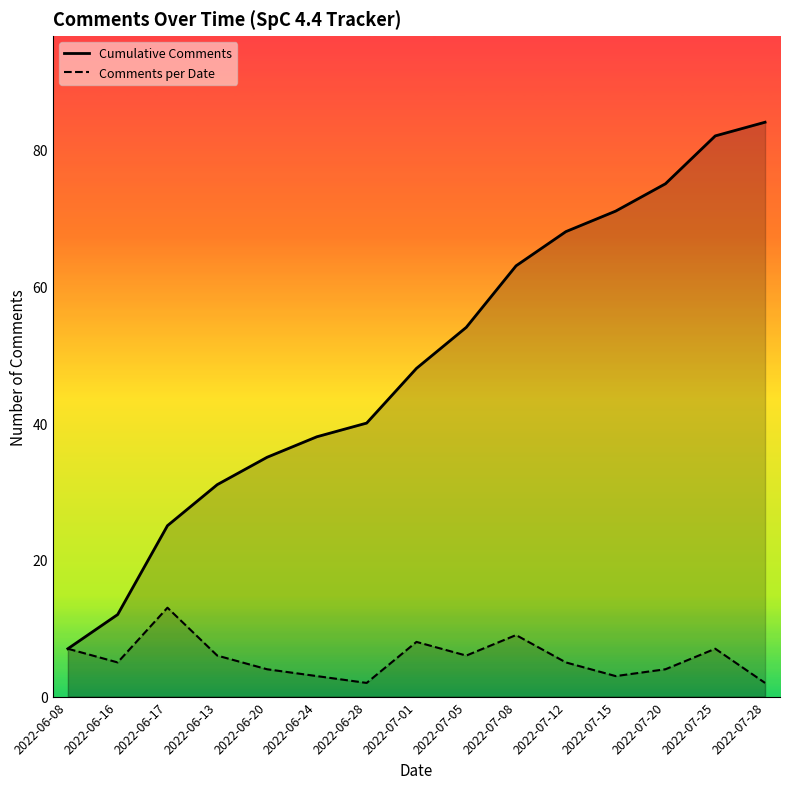

How many data points does each series have?

15